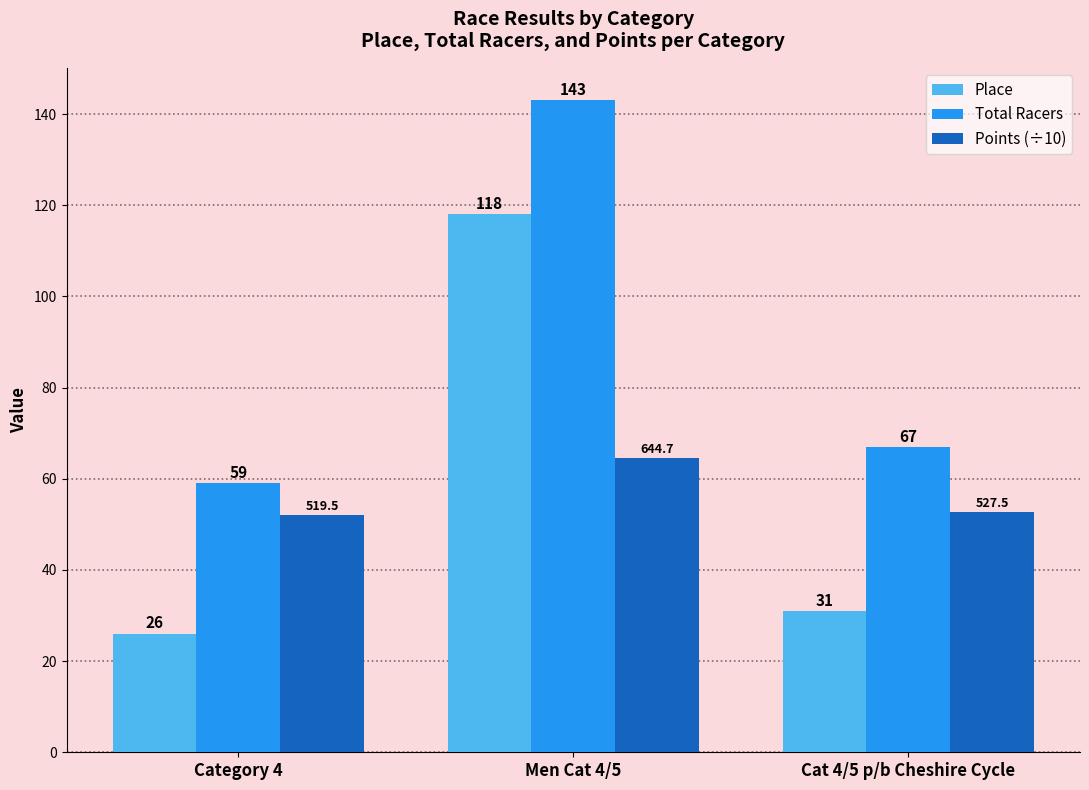

At which label does Points (÷10) first exceed 52?

Men Cat 4/5